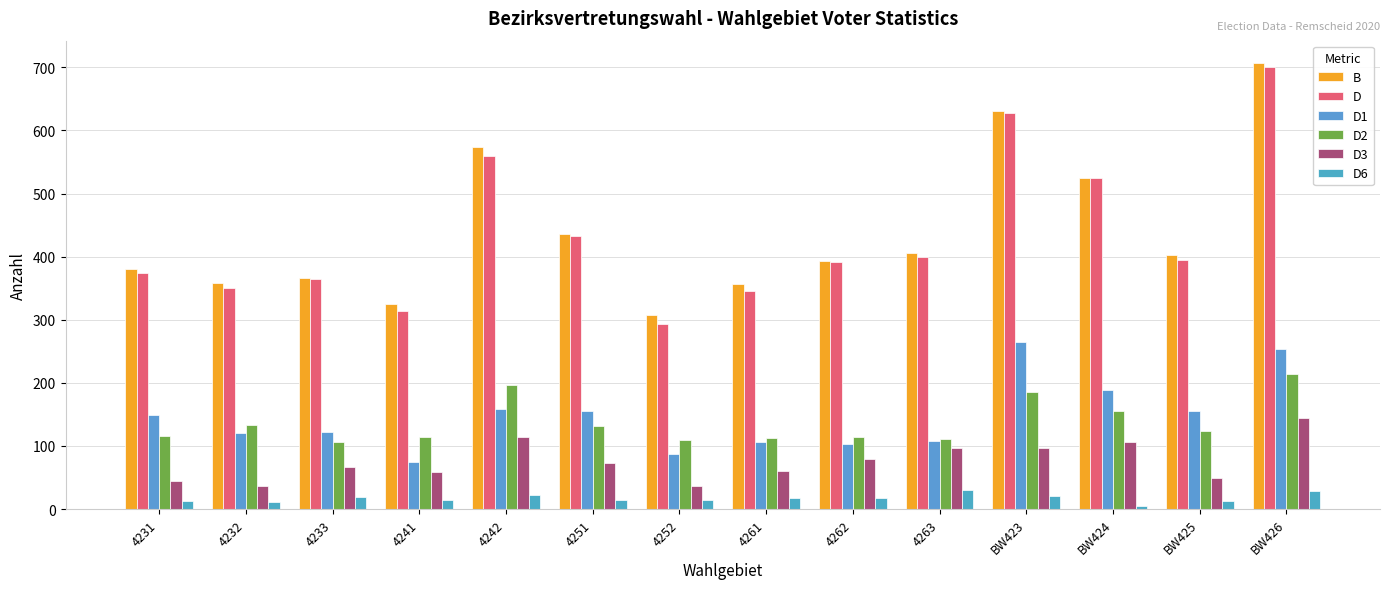

What is the label of the 6th bar from the left?

4251